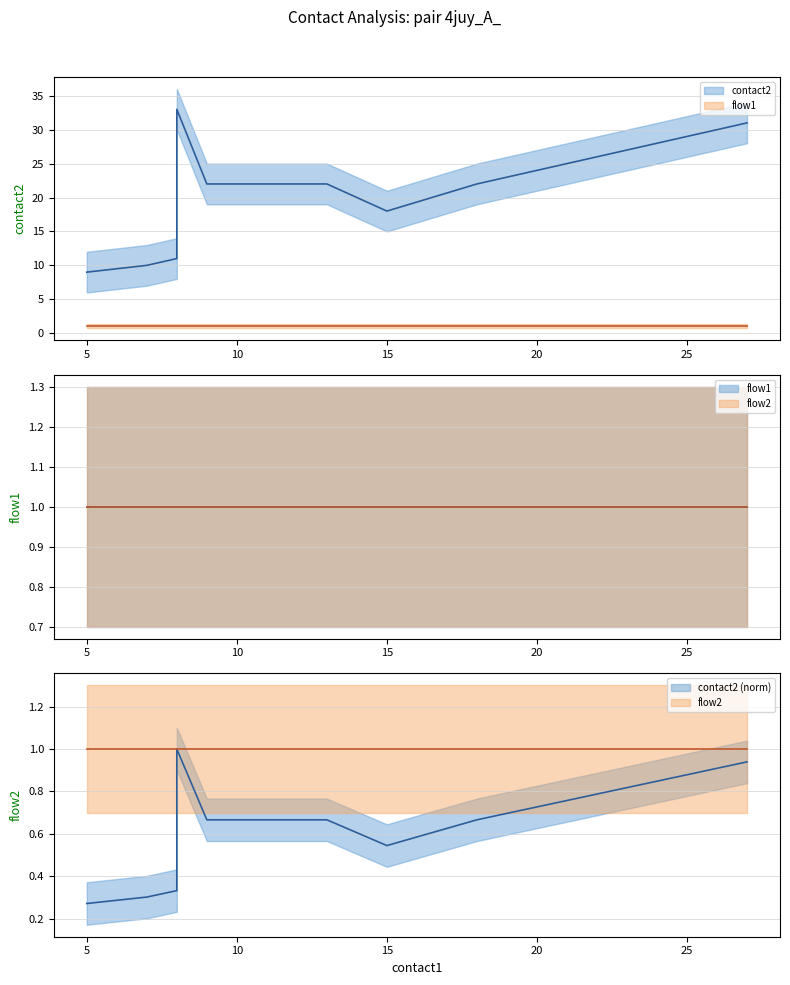

Is the value of flow1 at 24 greater than the value of flow2 at 20?

No